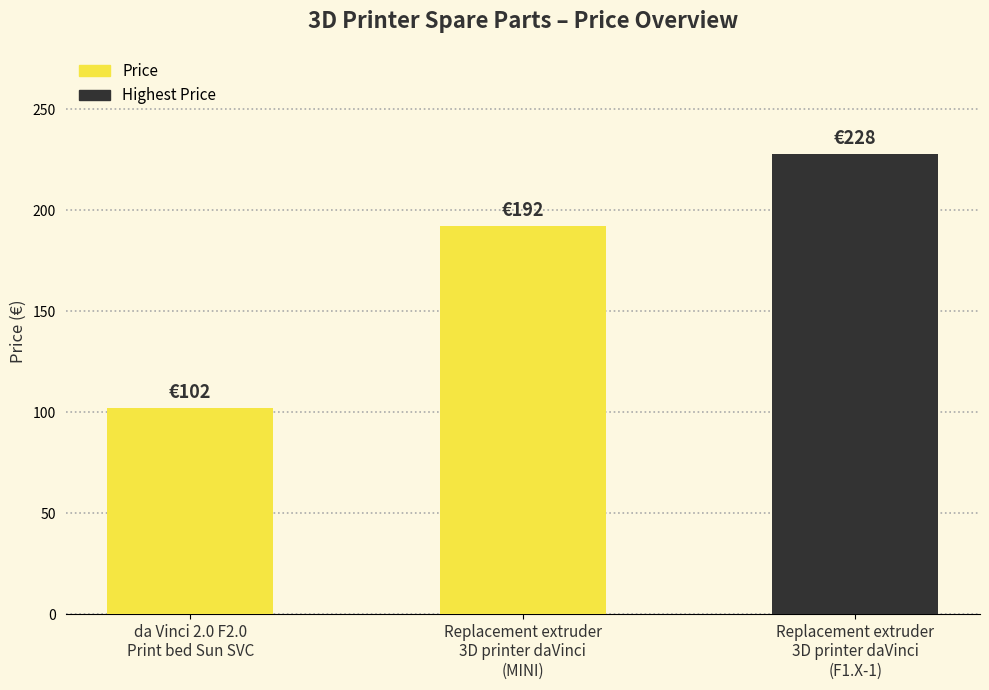

The chart shows a value of 154 at Replacement extruder
3D printer daVinci
(F1.X-1). True or false?

False